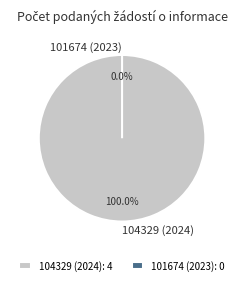

Which slice is the largest?

104329 (2024)